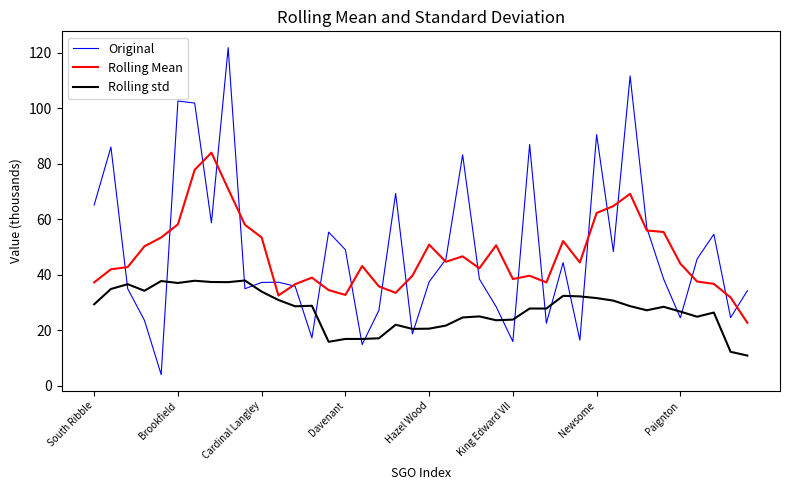

Which series has the largest range (max minus min)?

Original